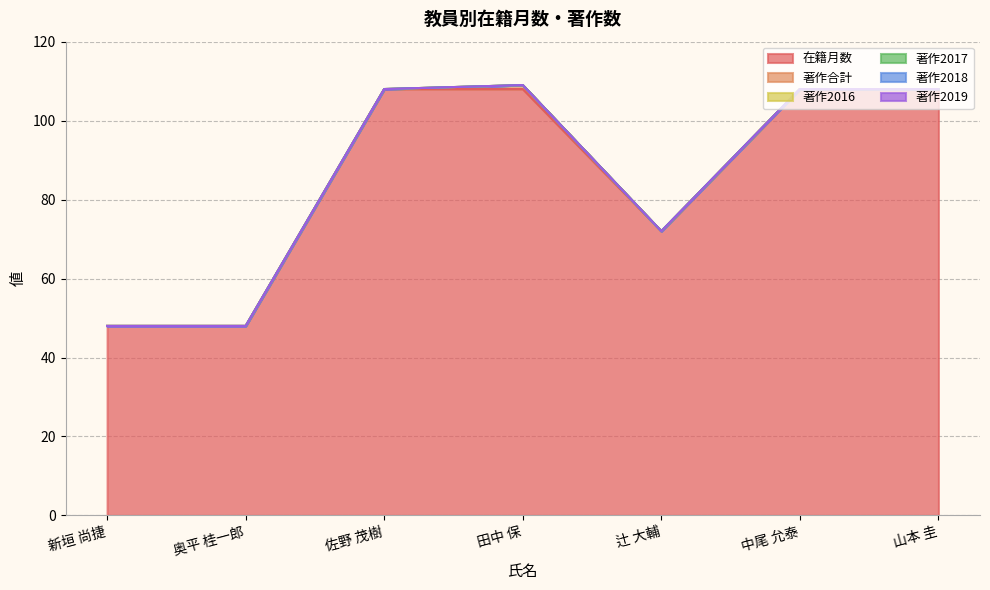

Is the value of 著作2017 at 田中 保 greater than the value of 著作2019 at 田中 保?

No